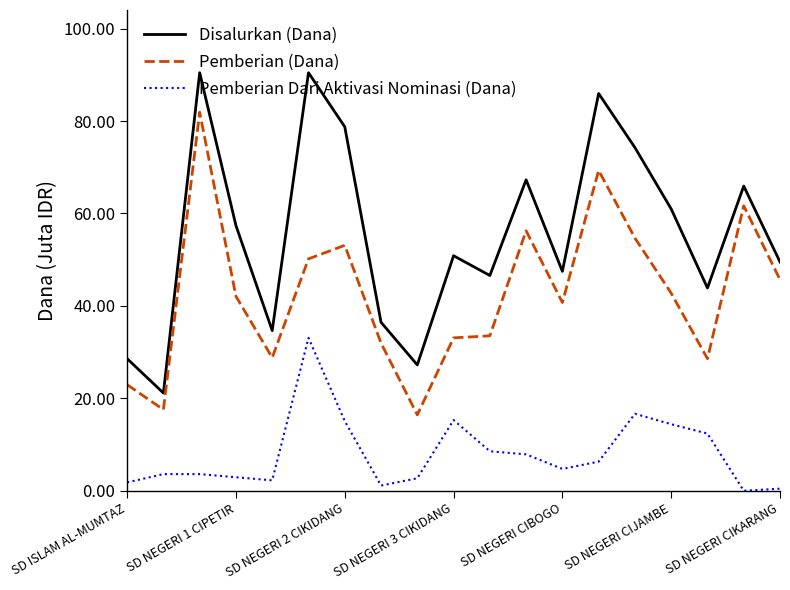

Which series has the largest total across all categories?

Disalurkan (Dana)